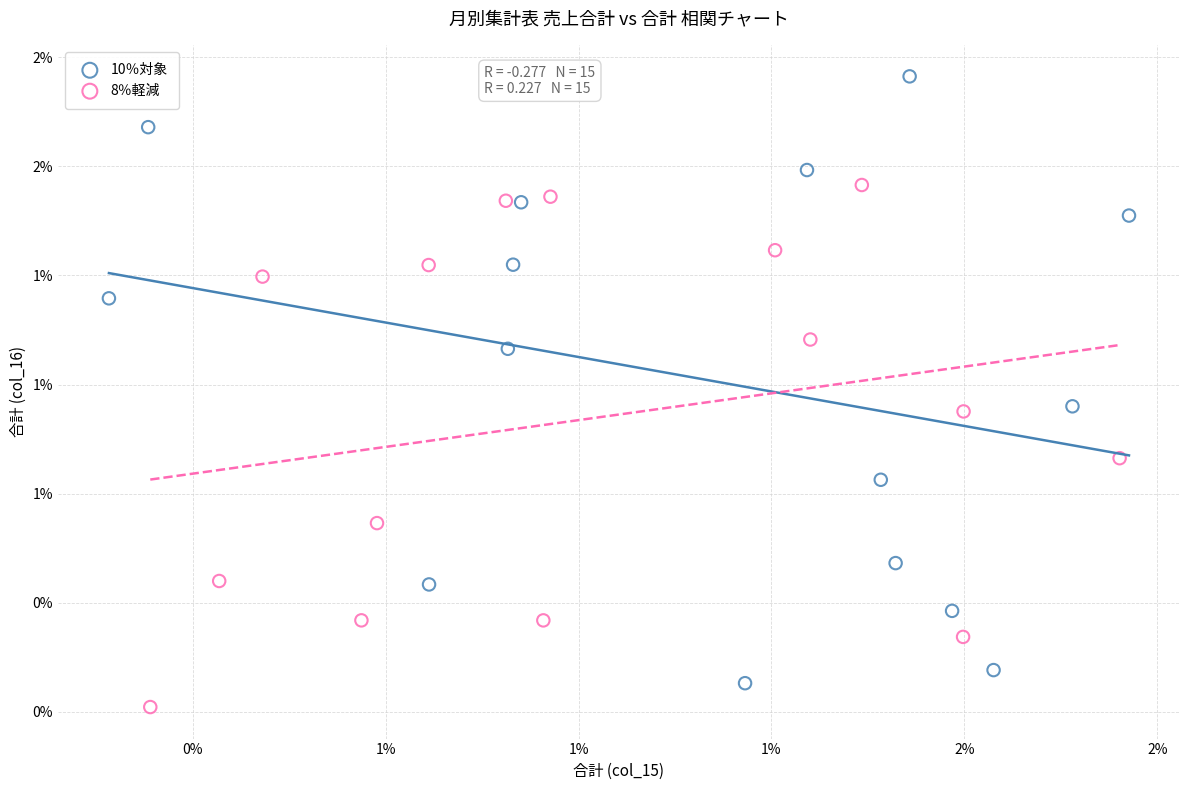

What are all the series names shown in the legend?

10％対象, 8％軽減